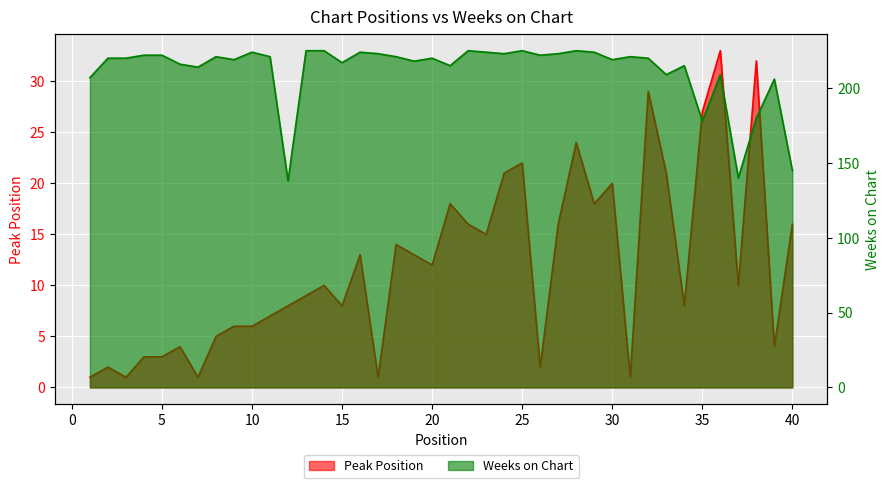

Which series has the largest range (max minus min)?

Weeks on Chart